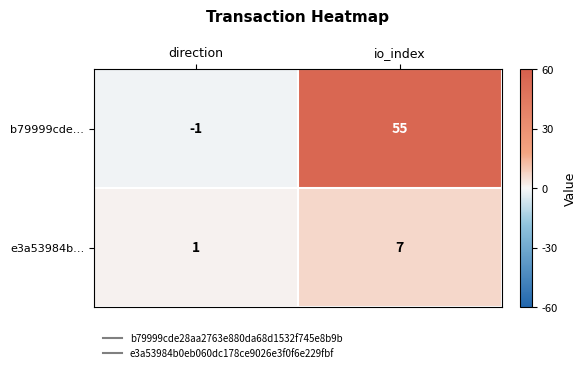

Count the number of data series in this chart.

2